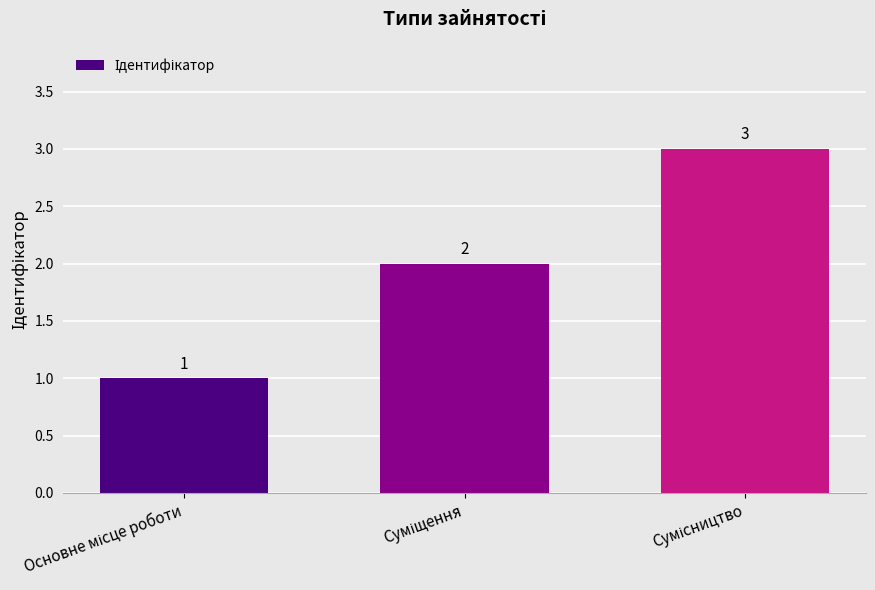

What is the value of the 3rd bar from the left?

3